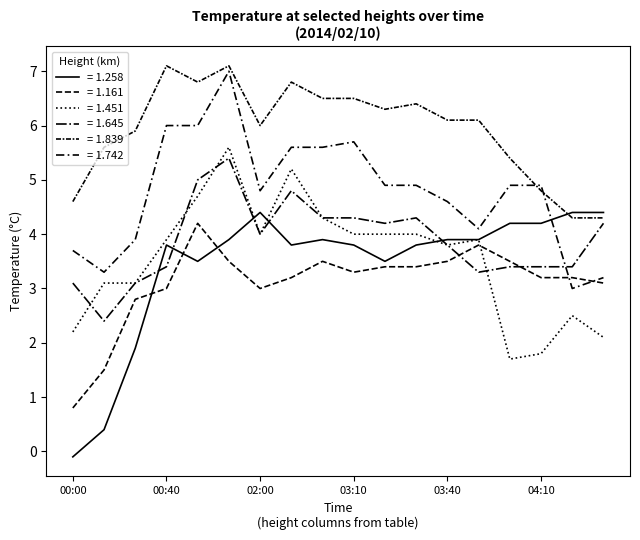

How many lines are shown in the chart?

6